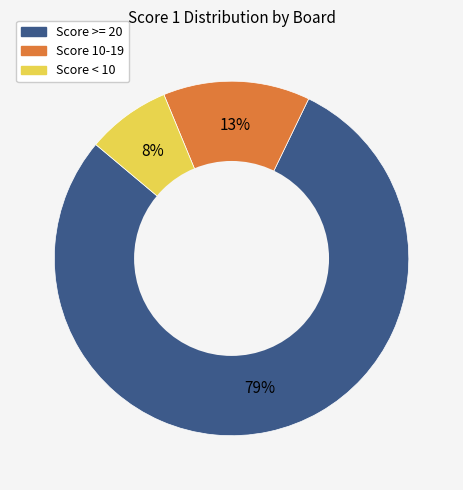

Is there any slice that represents more than half of the pie?

Yes